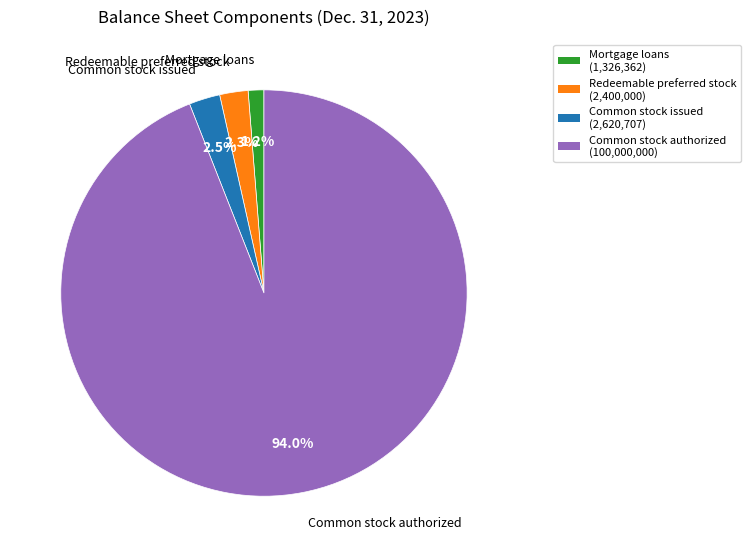

How many segments does this pie chart have?

4